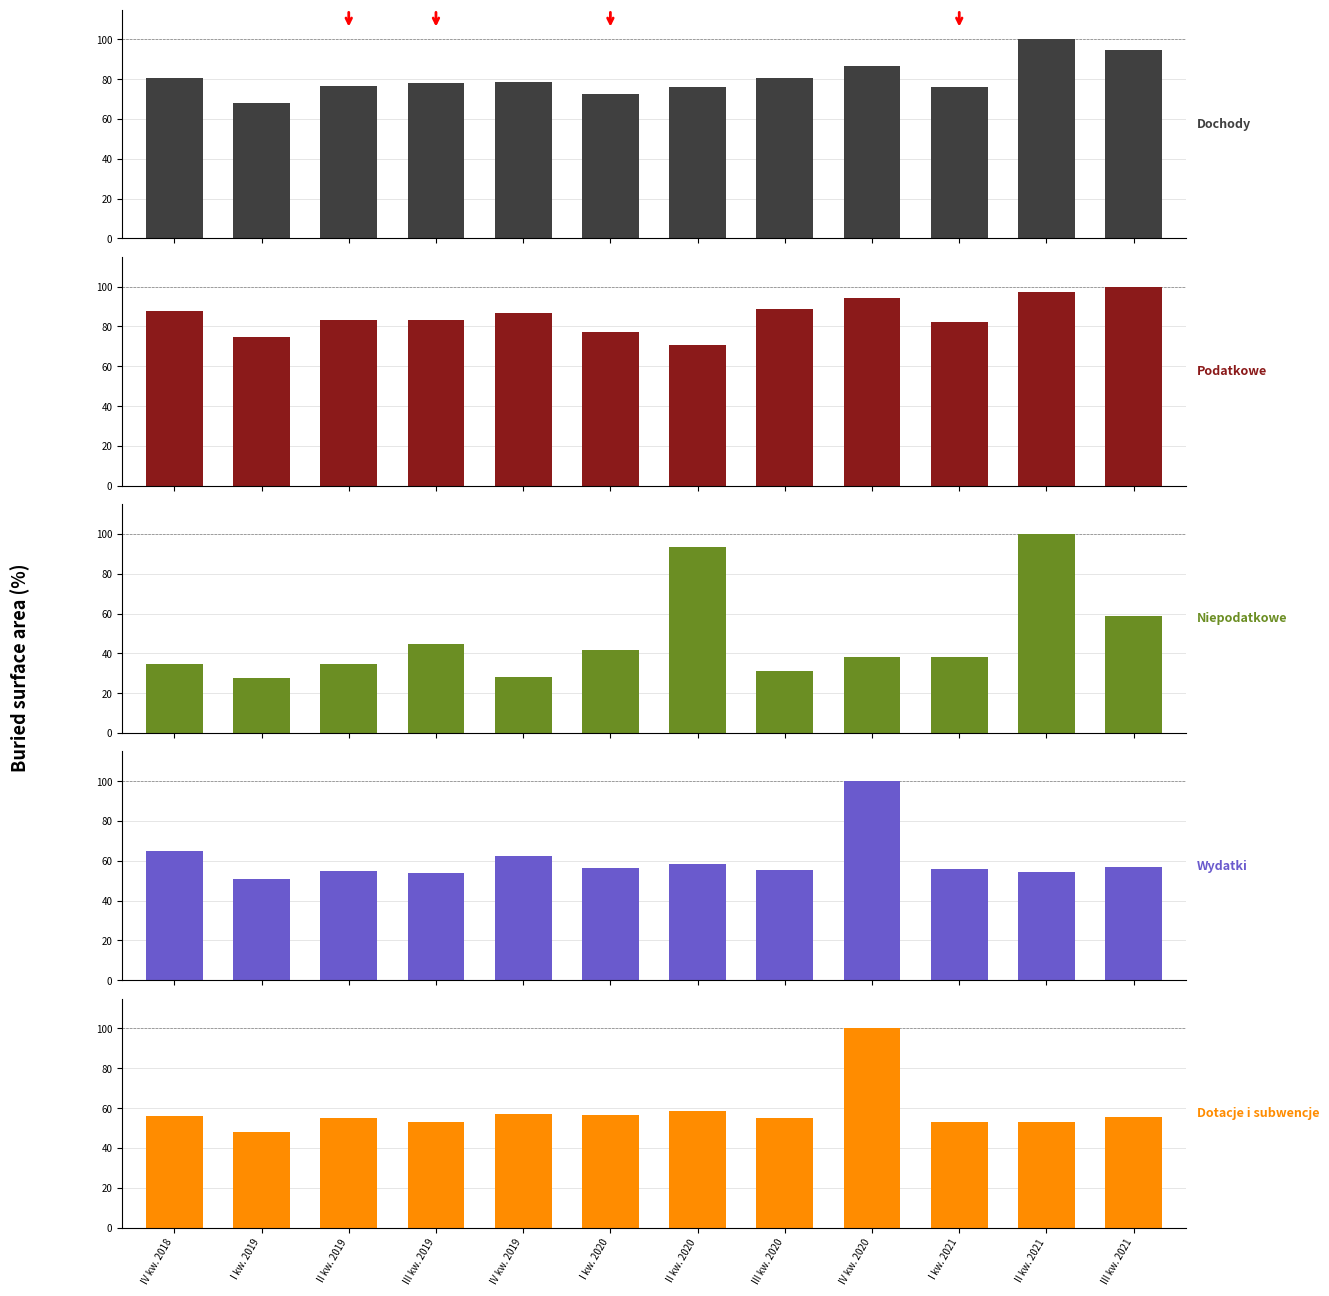

Which series has the largest range (max minus min)?

Niepodatkowe